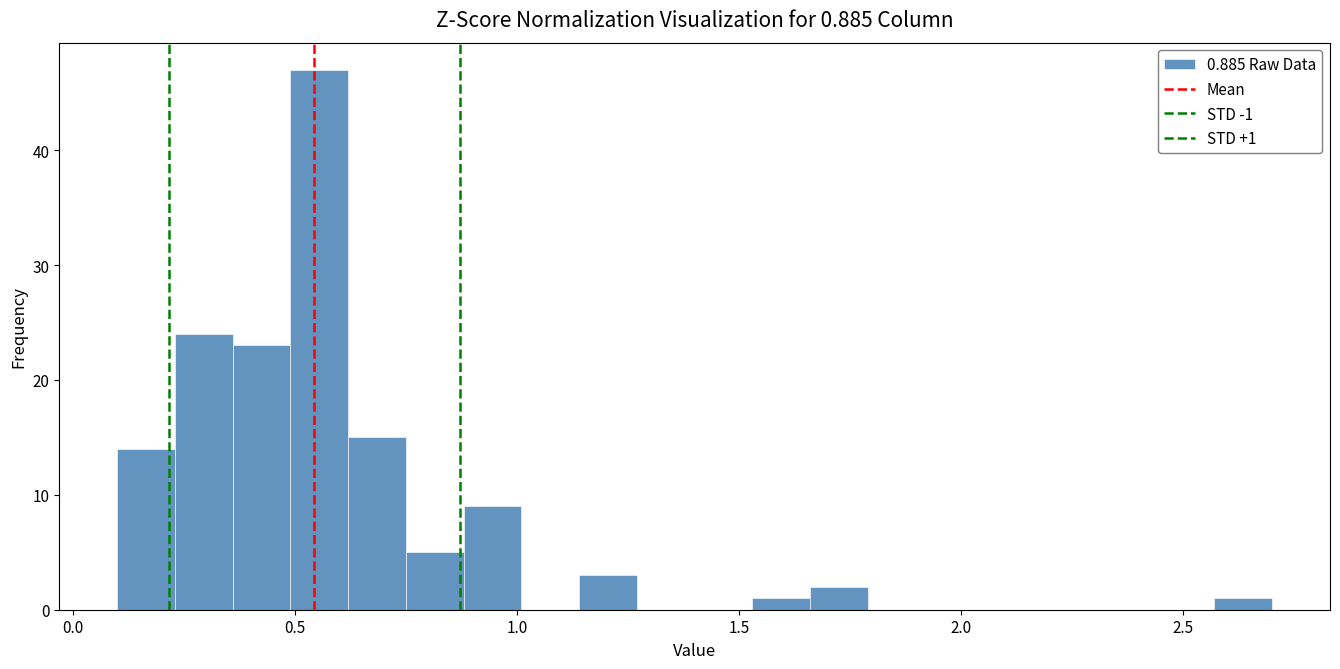

Read against the x-axis, roughly where is the centre of the tallest bar?

0.55